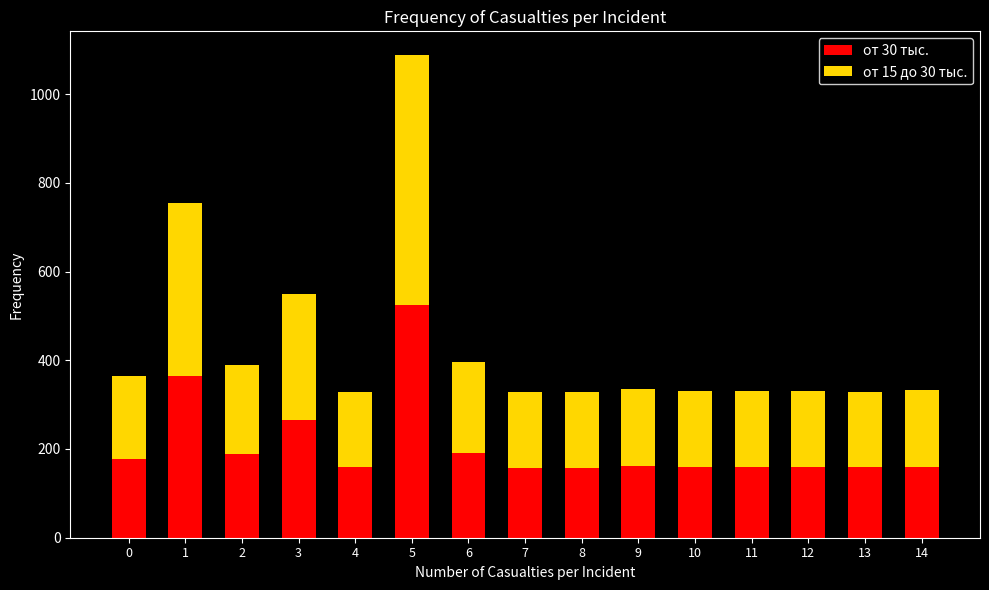

What is the sum of the от 30 тыс. values at 4 and 3?

424